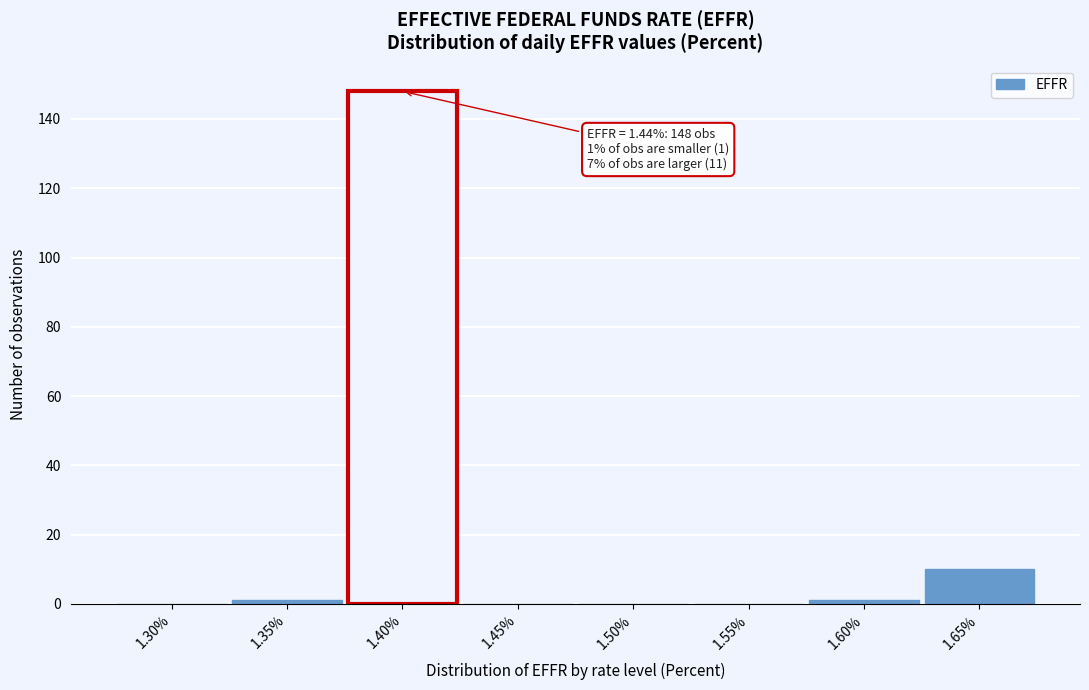

Reading left to right, what are all the values shown in this chart?

1.30%=0	1.35%=1	1.40%=148	1.45%=0	1.50%=0	1.55%=0	1.60%=1	1.65%=10